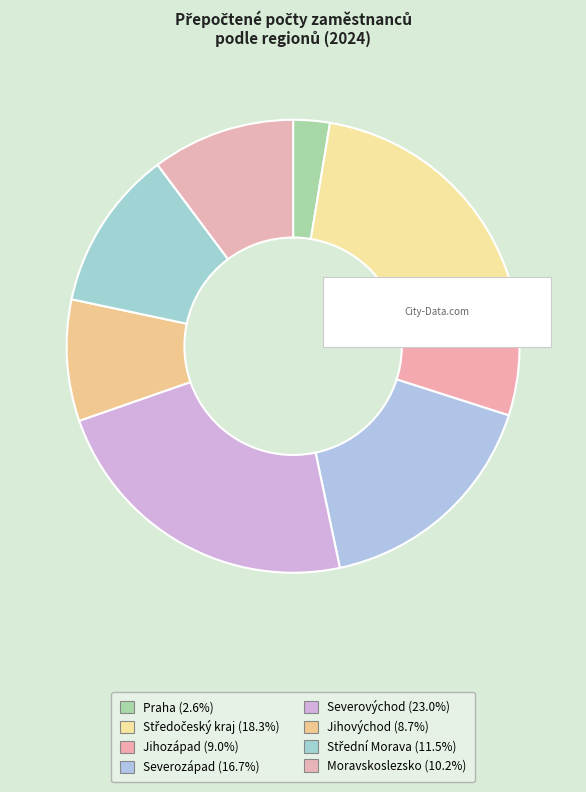

The Středočeský kraj slice represents 18% of the pie. True or false?

True